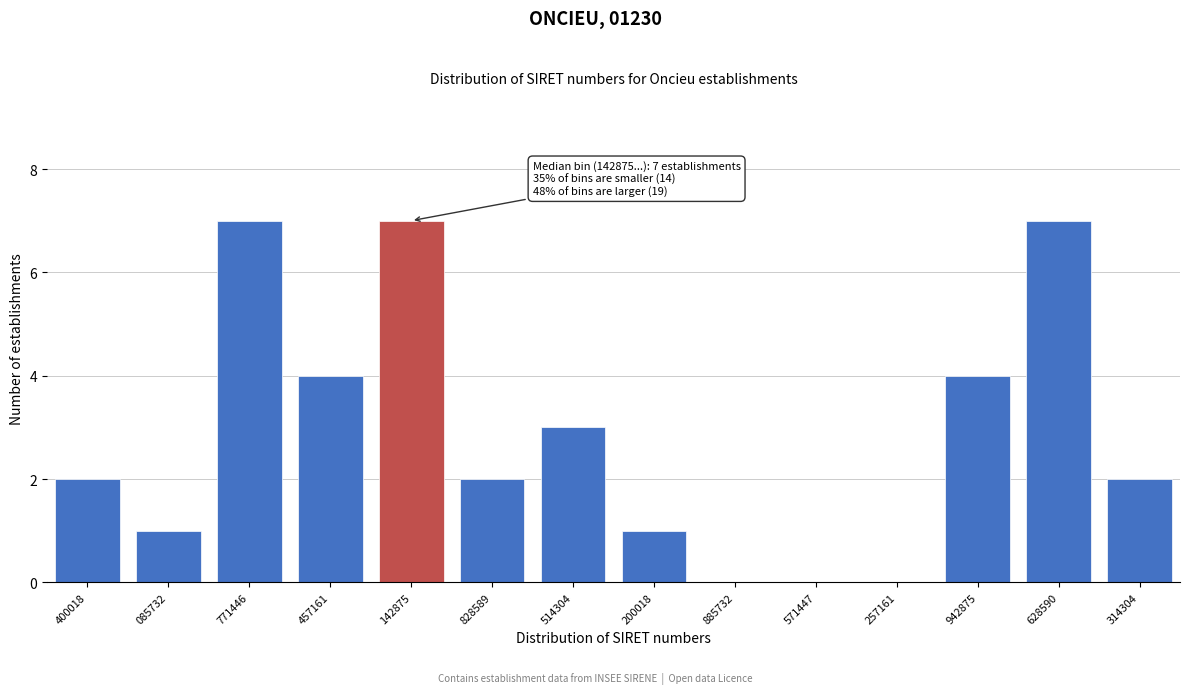

Reading left to right, list all the values displayed in this chart.

400018=2	085732=1	771446=7	457161=4	142875=7	828589=2	514304=3	200018=1	885732=0	571447=0	257161=0	942875=4	628590=7	314304=2